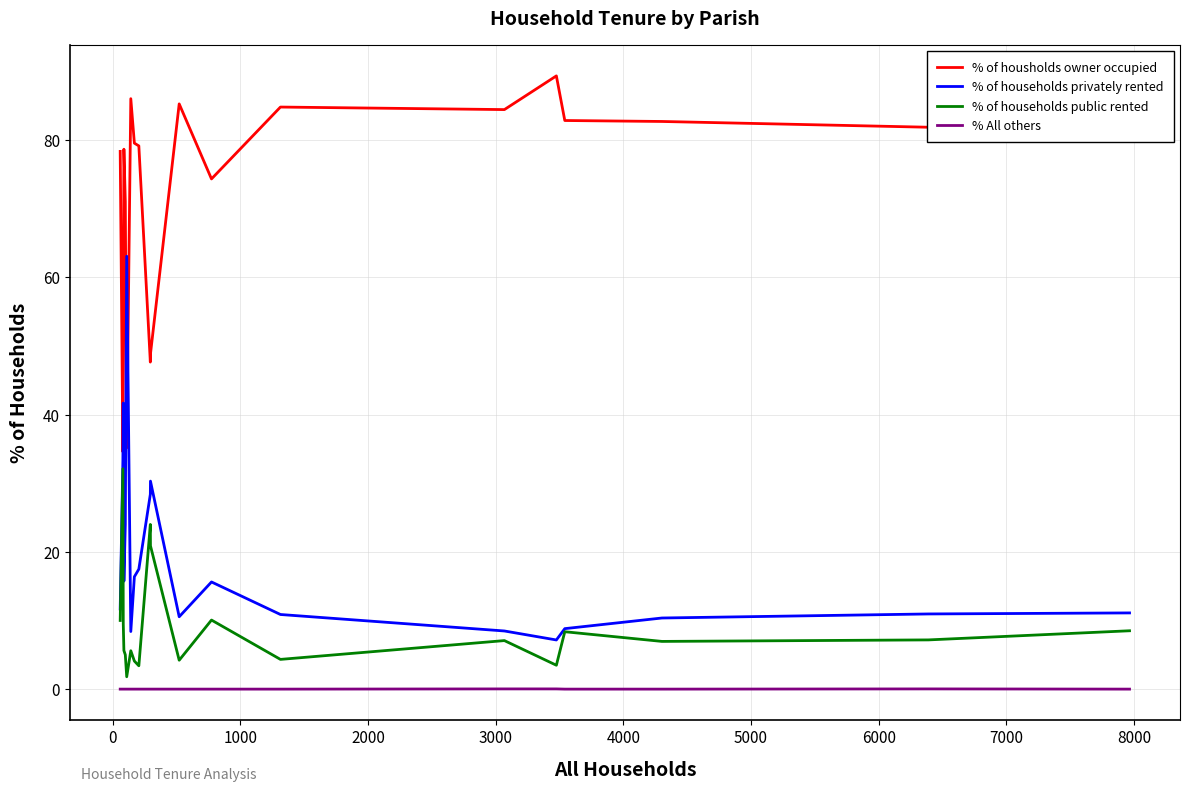

What are all the series names shown in the legend?

% of housholds owner occupied, % of households privately rented, % of households public rented, % All others